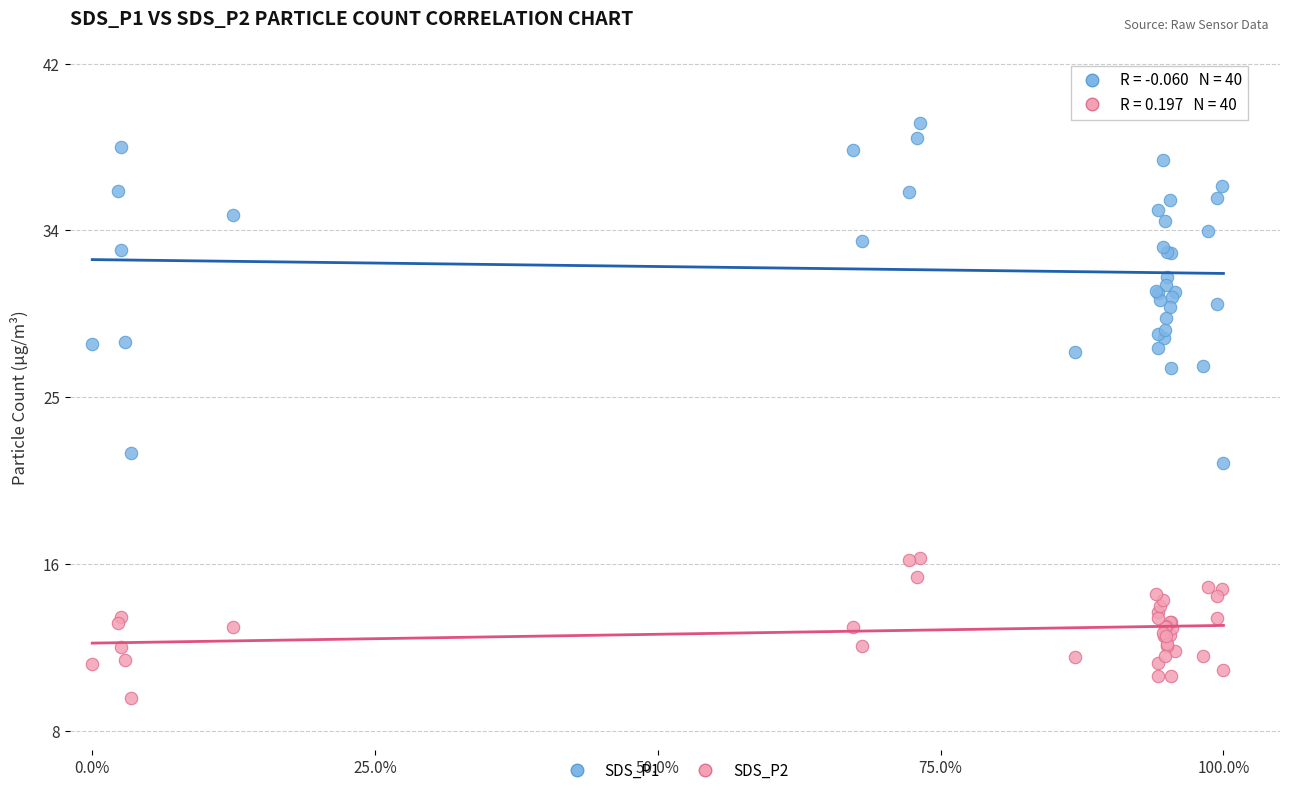

What are all the series names shown in the legend?

SDS_P1, SDS_P2